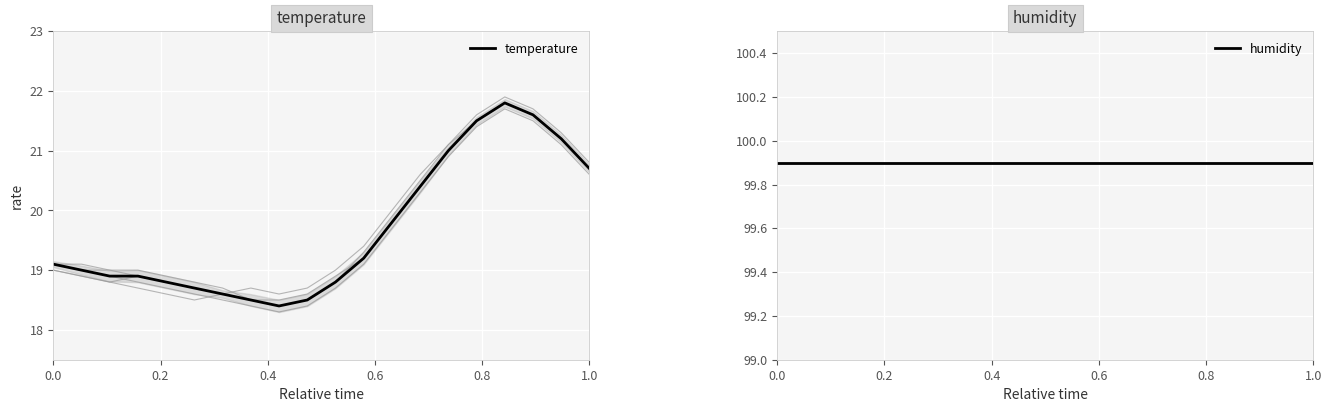

Which series has the widest spread of values?

temperature